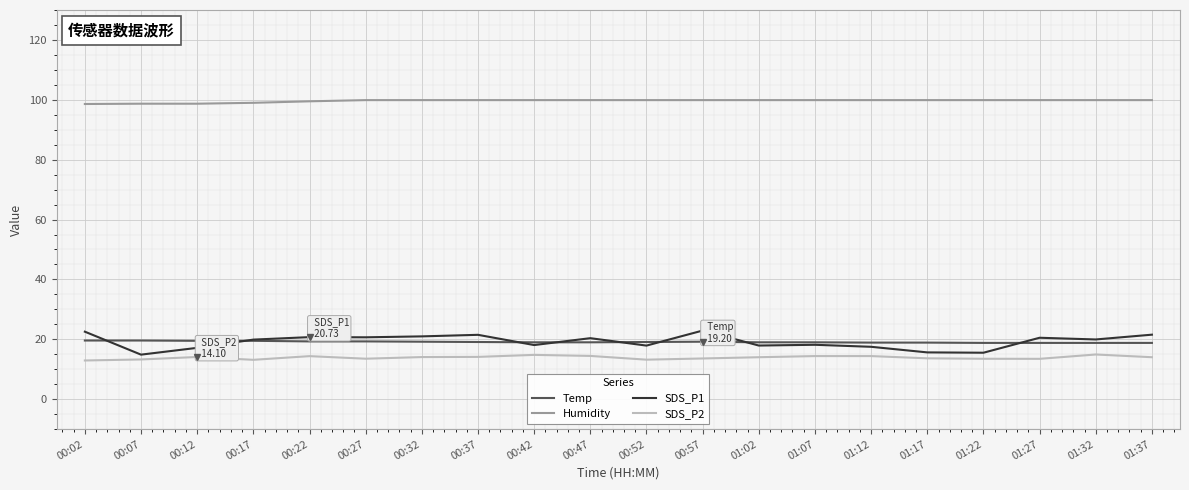

What is the greatest value displayed?

99.9